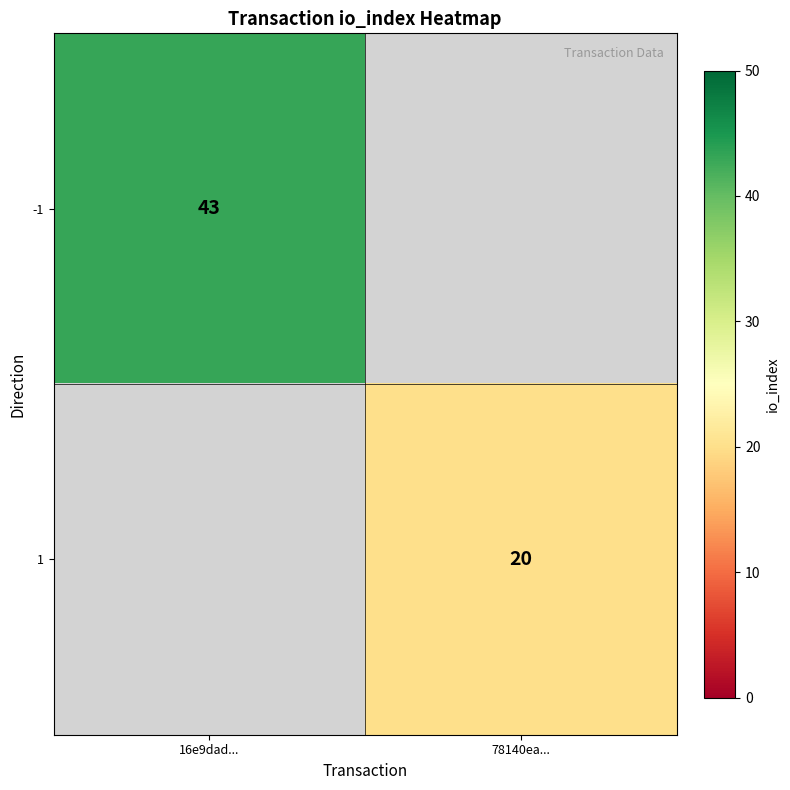

True or false: 1 has a value of 20 at 78140ea....

True